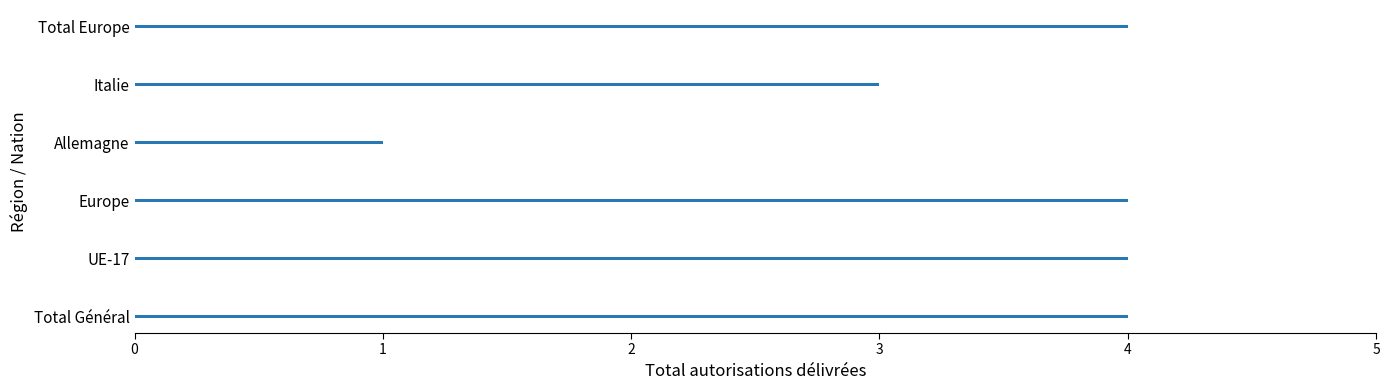

Count the values in the range 3 to 4.

5